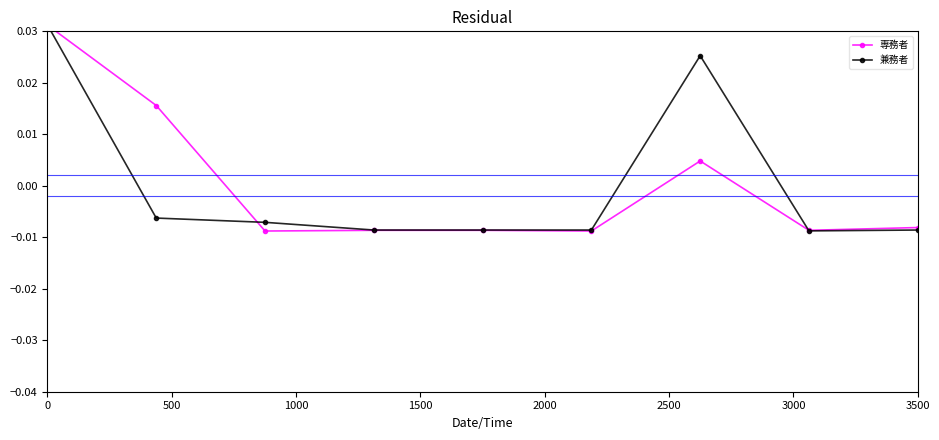

What is the label of the 5th point from the left?

2000